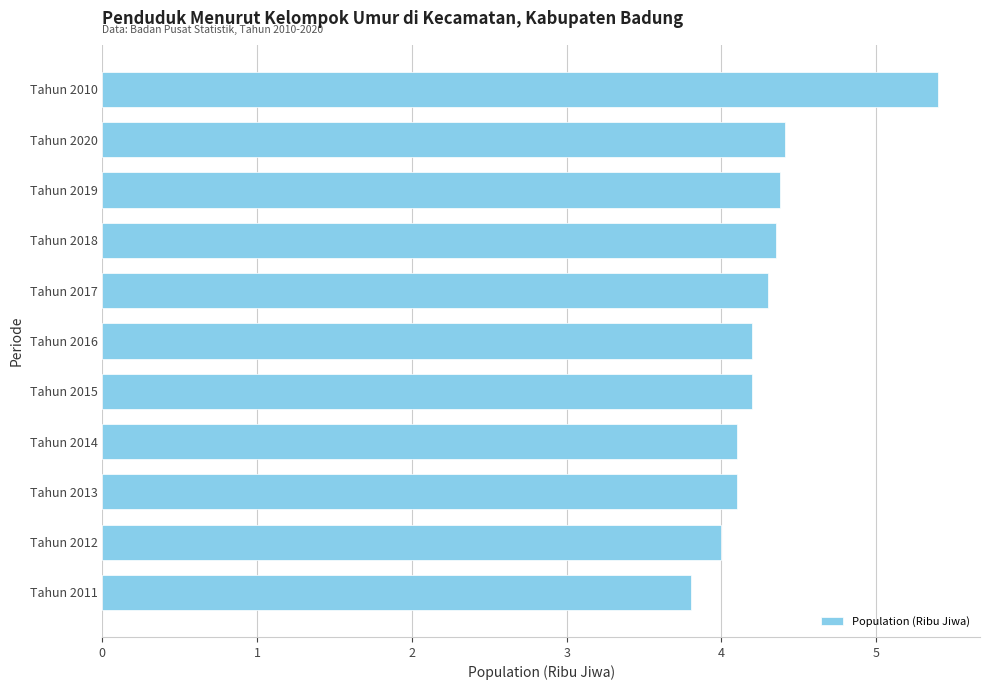

The value at Tahun 2012 is 6.5. True or false?

False